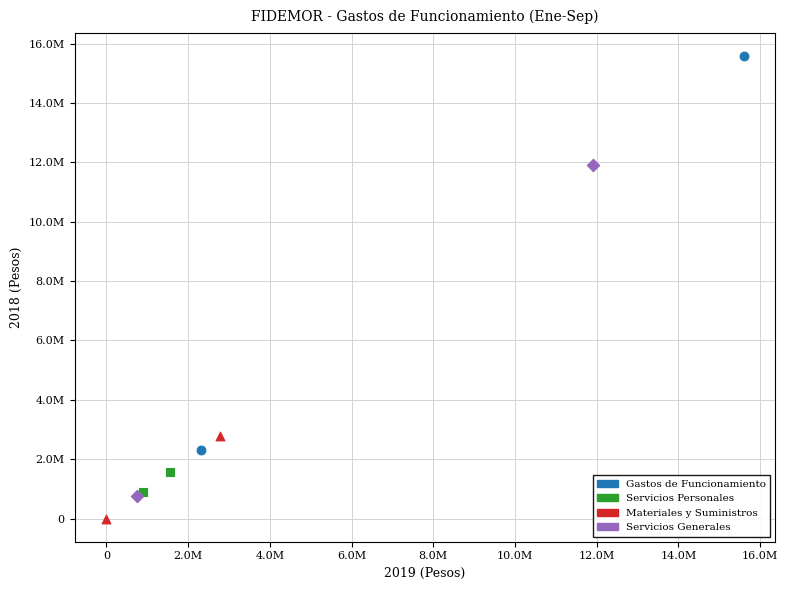

What are all the series names shown in the legend?

Gastos de Funcionamiento, Servicios Personales, Materiales y Suministros, Servicios Generales